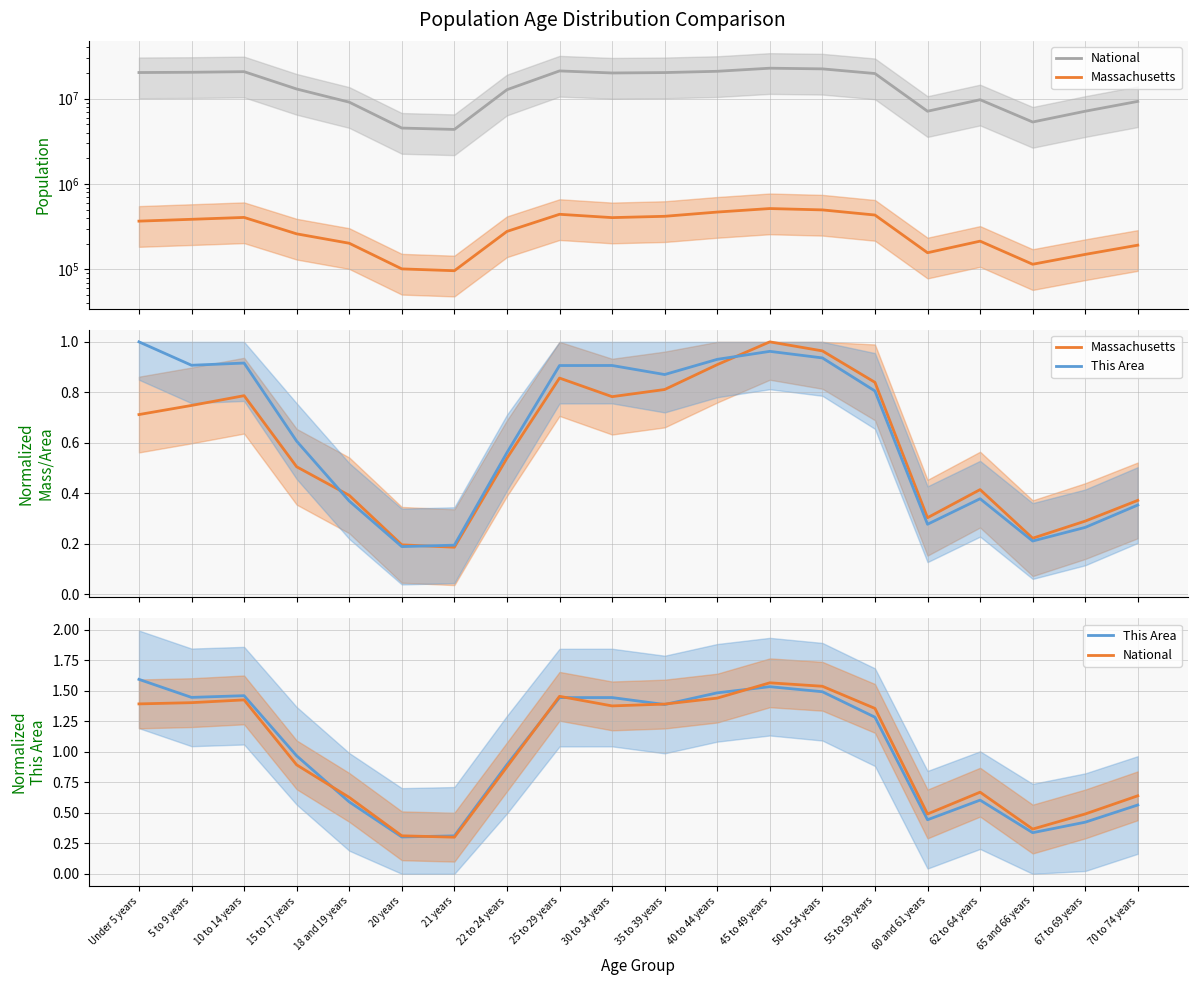

What is the approximate value of This Area at 22 to 24 years?

0.9